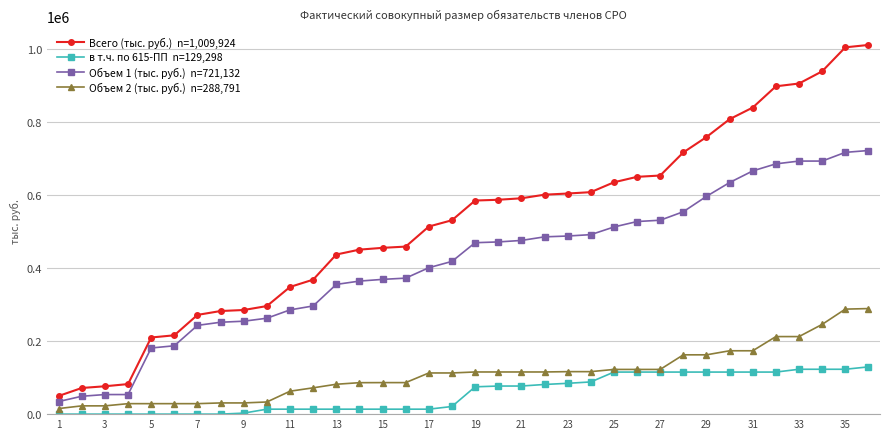

What is the greatest value displayed?

1009924.0